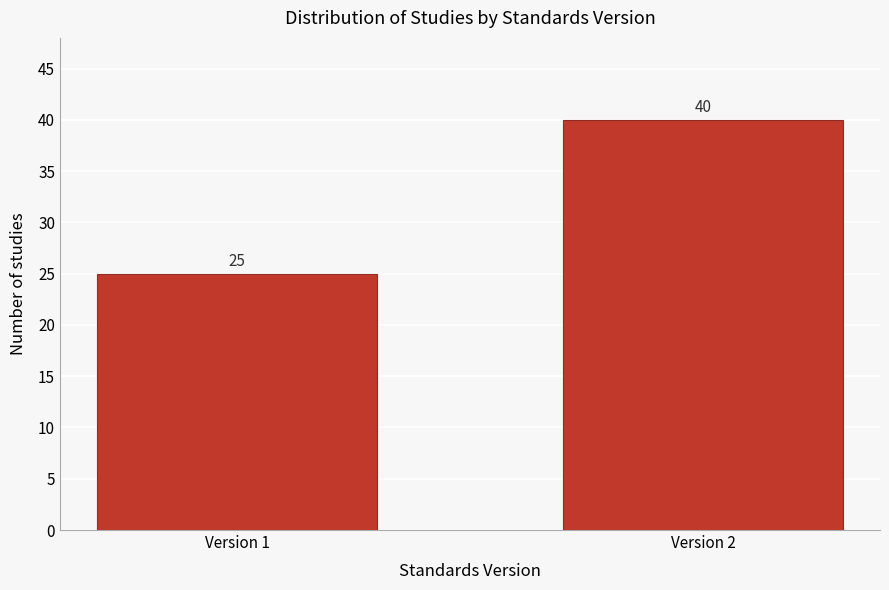

Reading left to right, list all the values displayed in this chart.

25	40